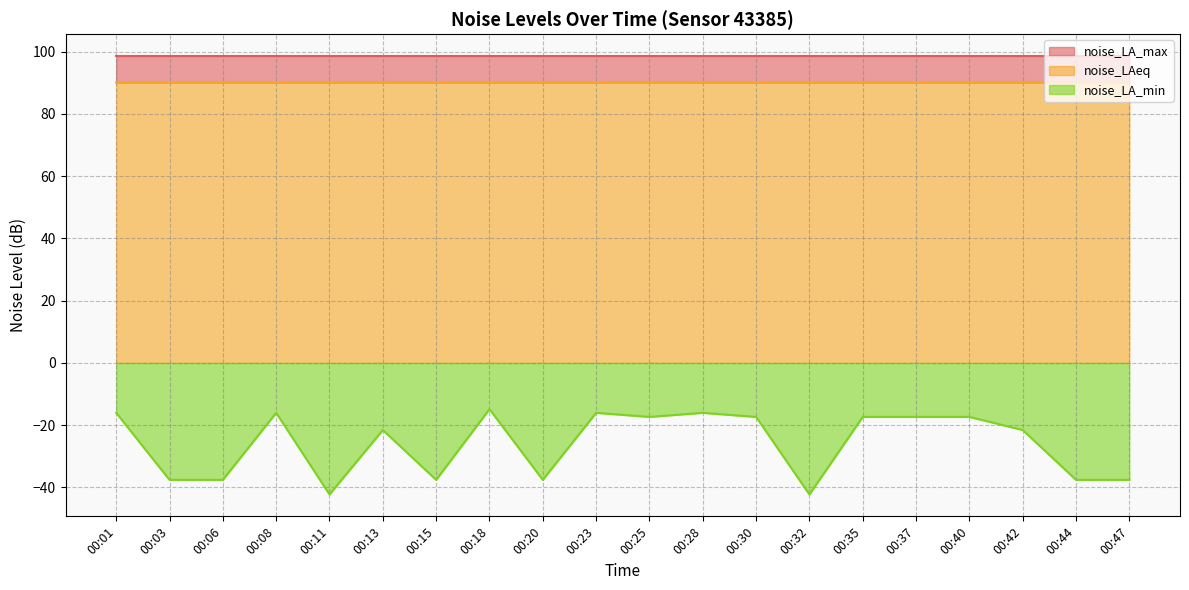

Does the chart display data point markers on the line(s)?

No